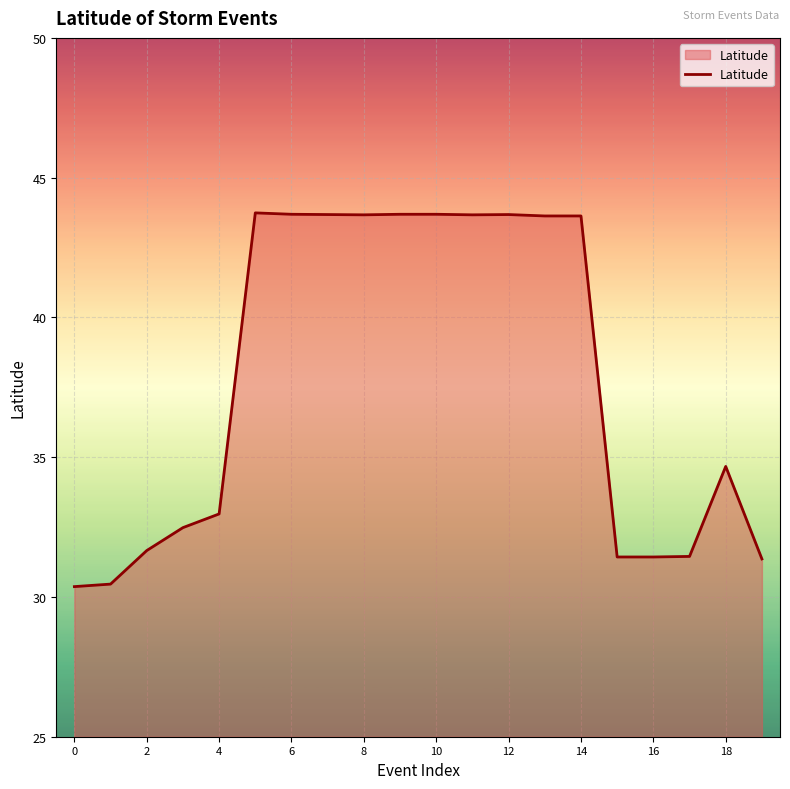

What is the greatest value displayed?

43.7